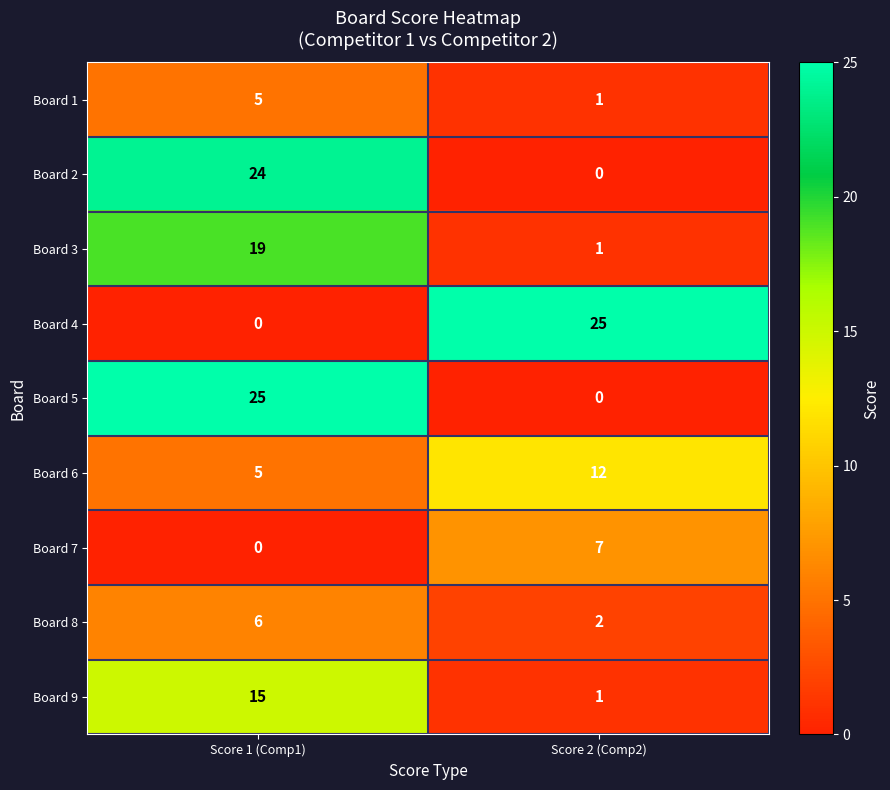

True or false: Board 3 has a value of 10 at Score 1 (Comp1).

False